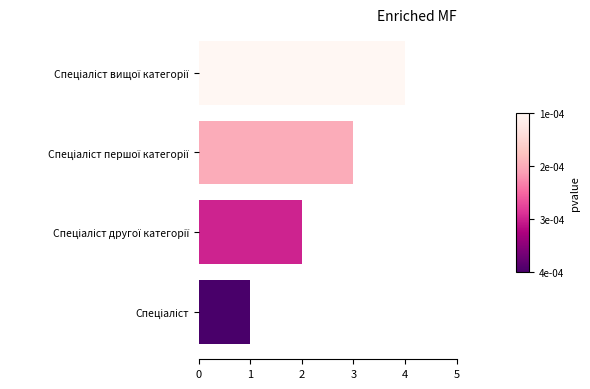

What is the sum of all values?

10